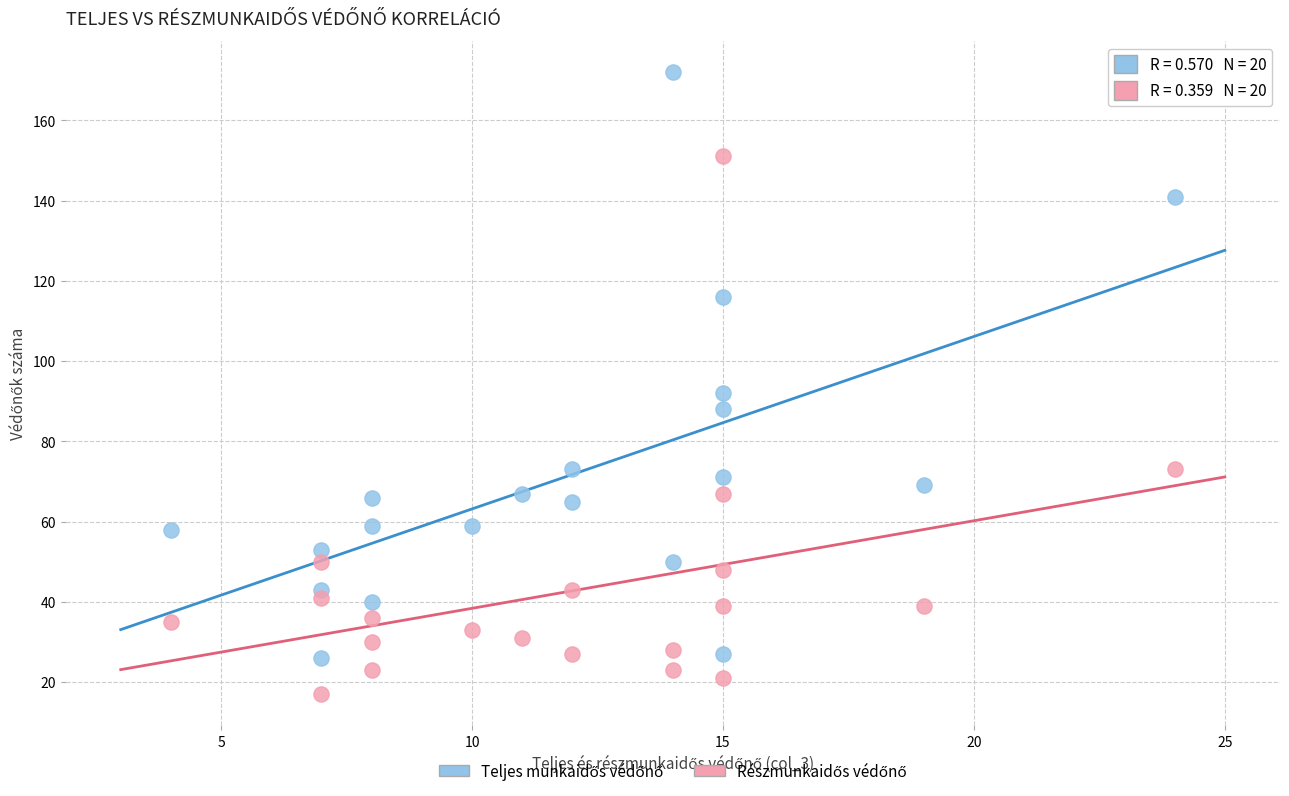

What is the X range (max minus min) for the scatter plot?

20